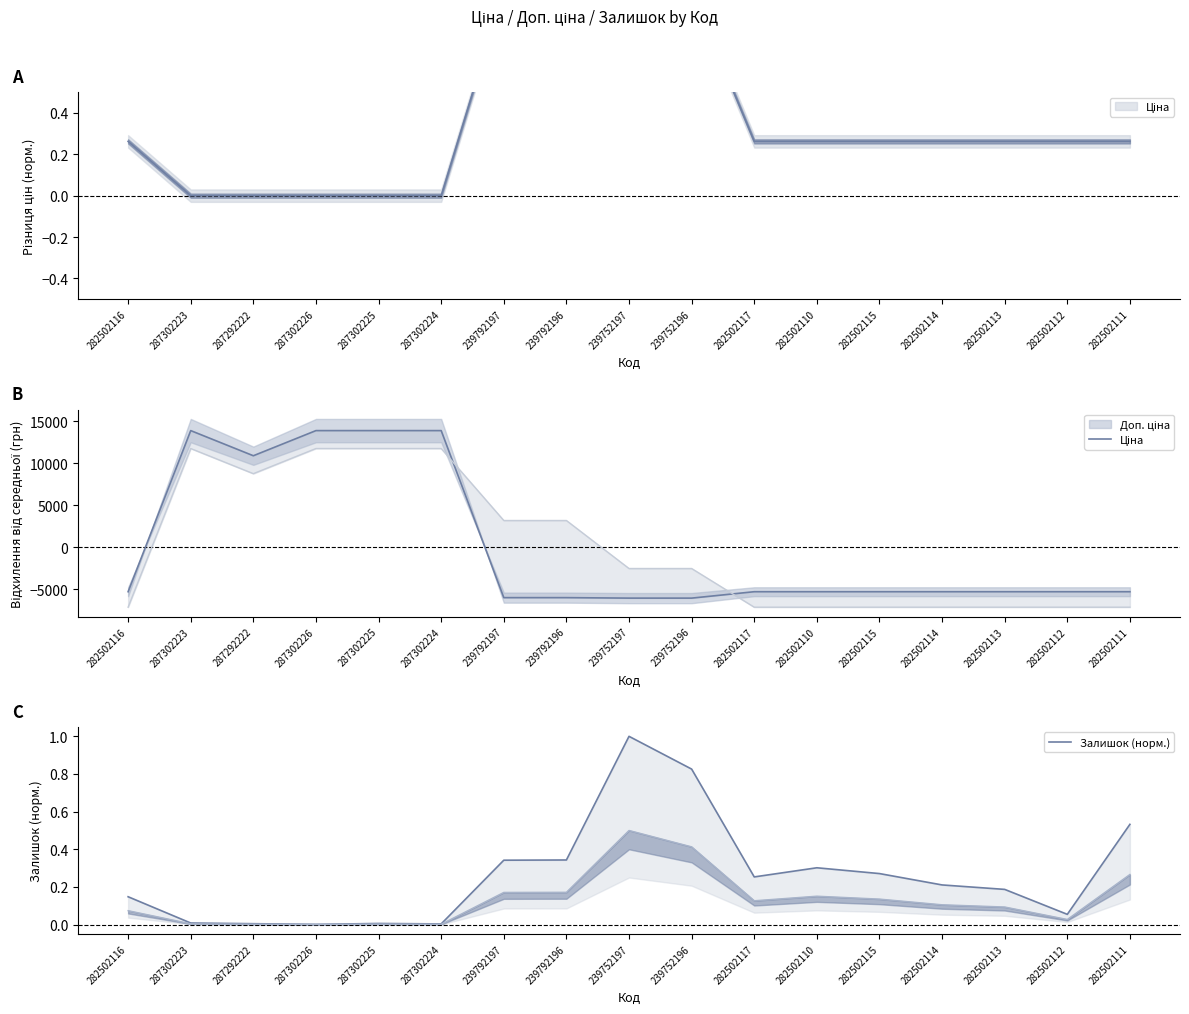

What is the maximum value shown in the chart?

13862.8